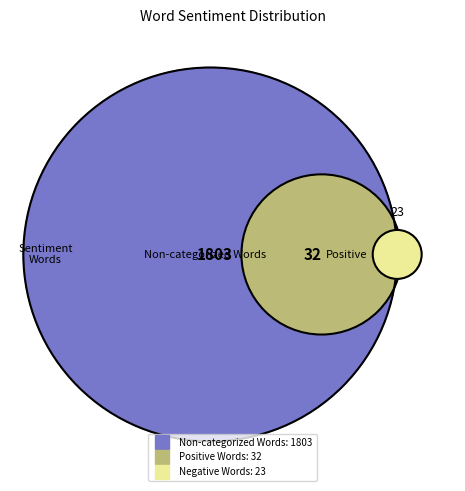

Do Words in Sentiment List#2: Negative and Non-categorized Words together represent more than half of the pie?

Yes